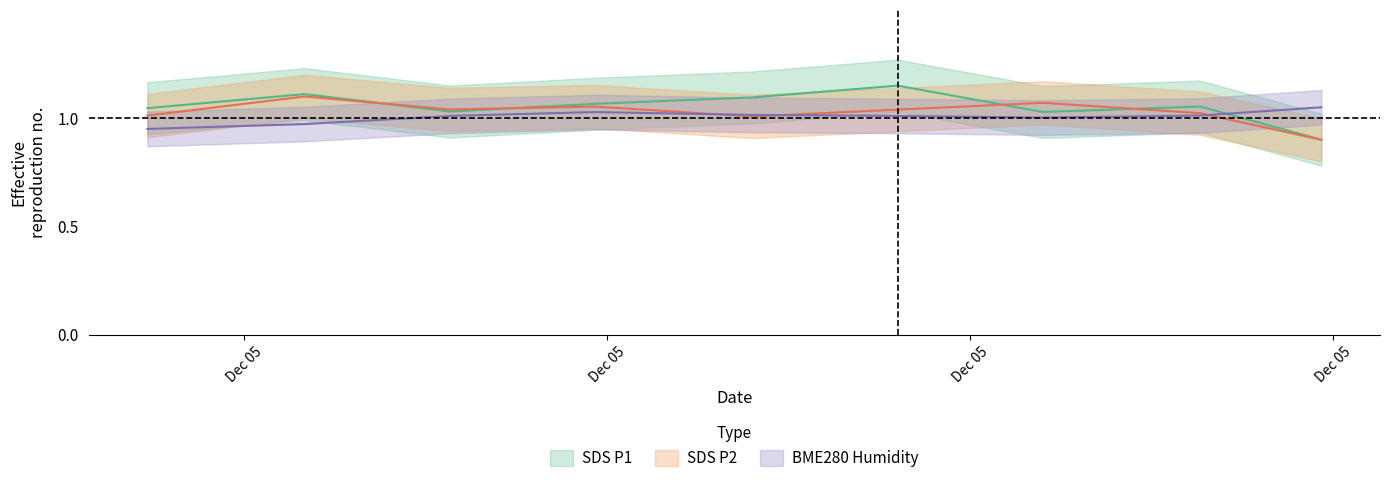

Which series ends up on top after the final intersection of SDS_P2 and BME280_humidity?

BME280_humidity